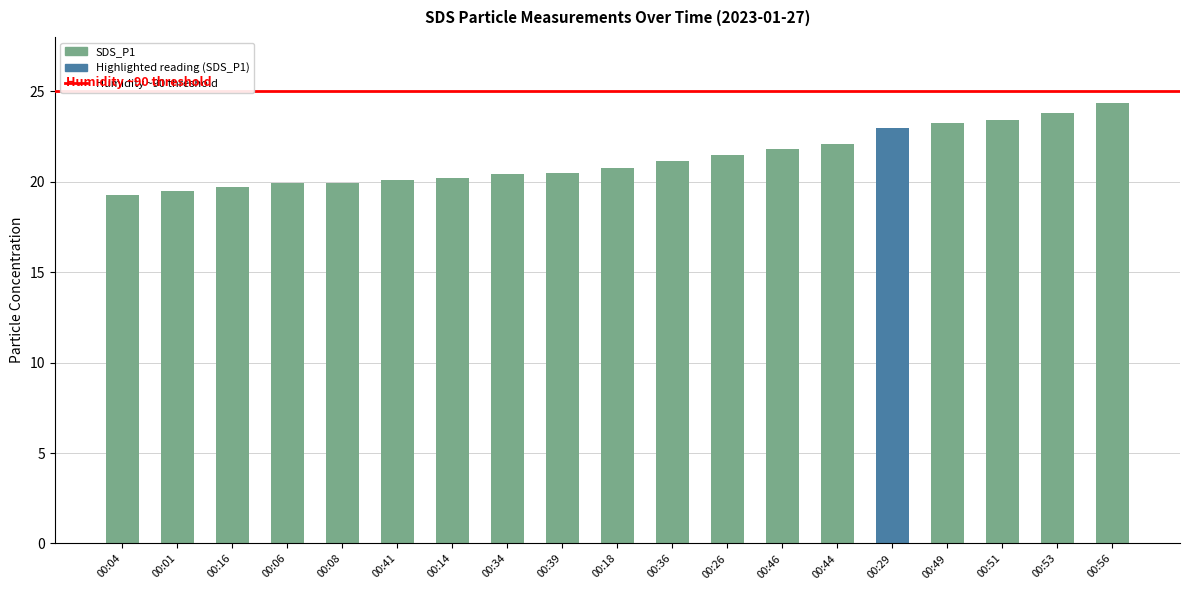

Count the number of categories in the chart.

19